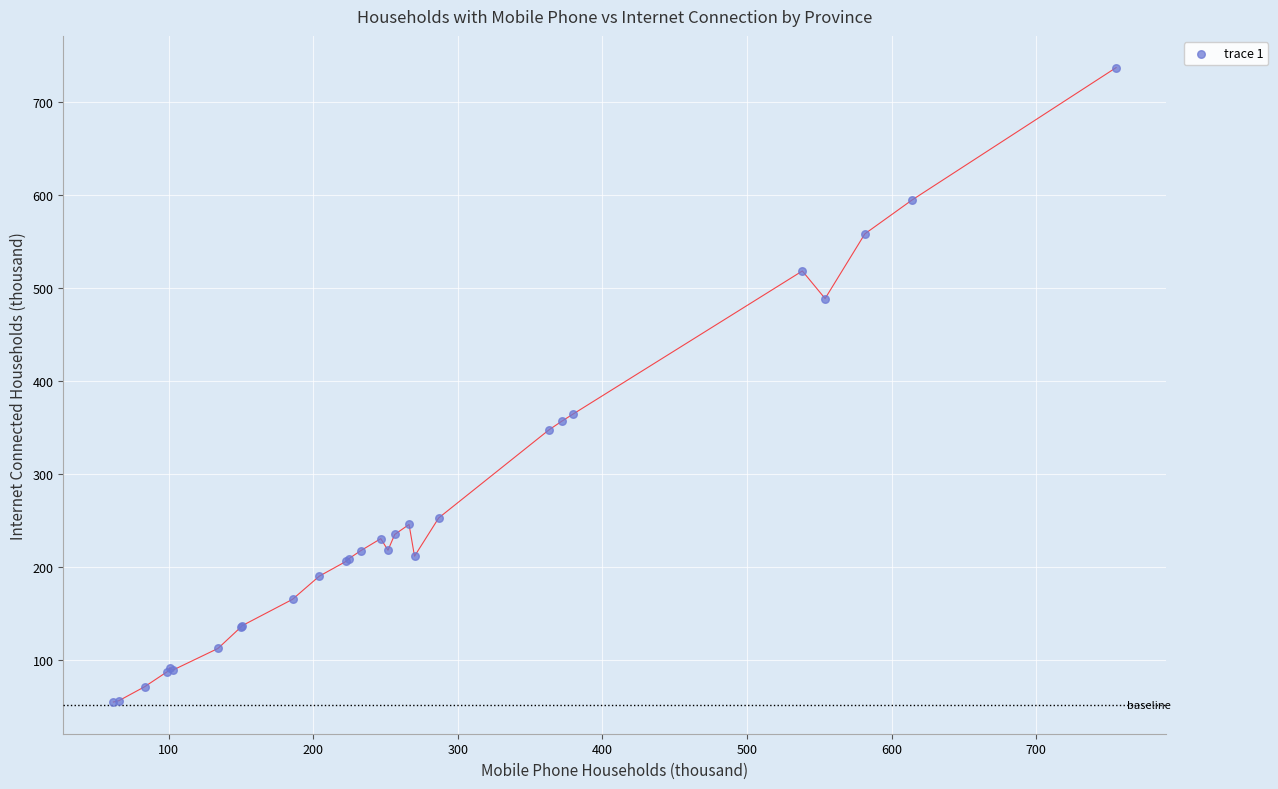

What Y value in the scatter plot is closest to 395?

364.4